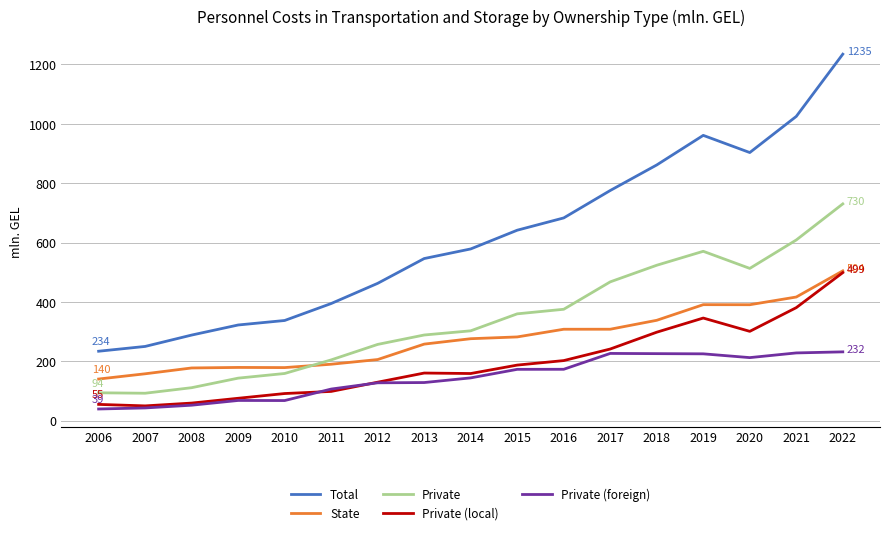

What is the sum of all Private values?

5798.3